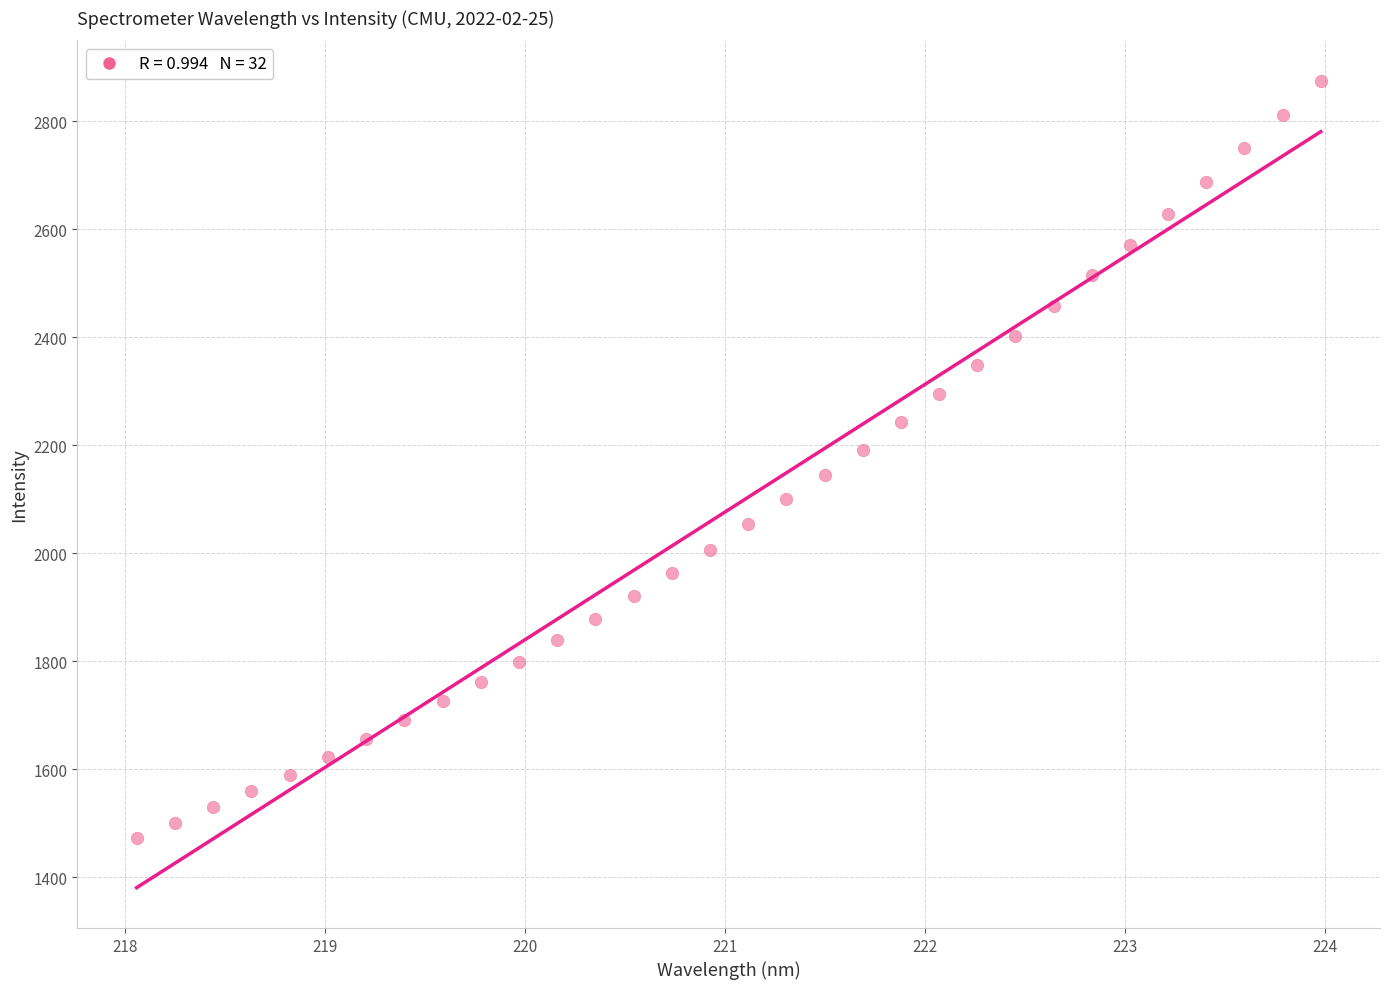

What is the range of X values (max minus min)?

5.9